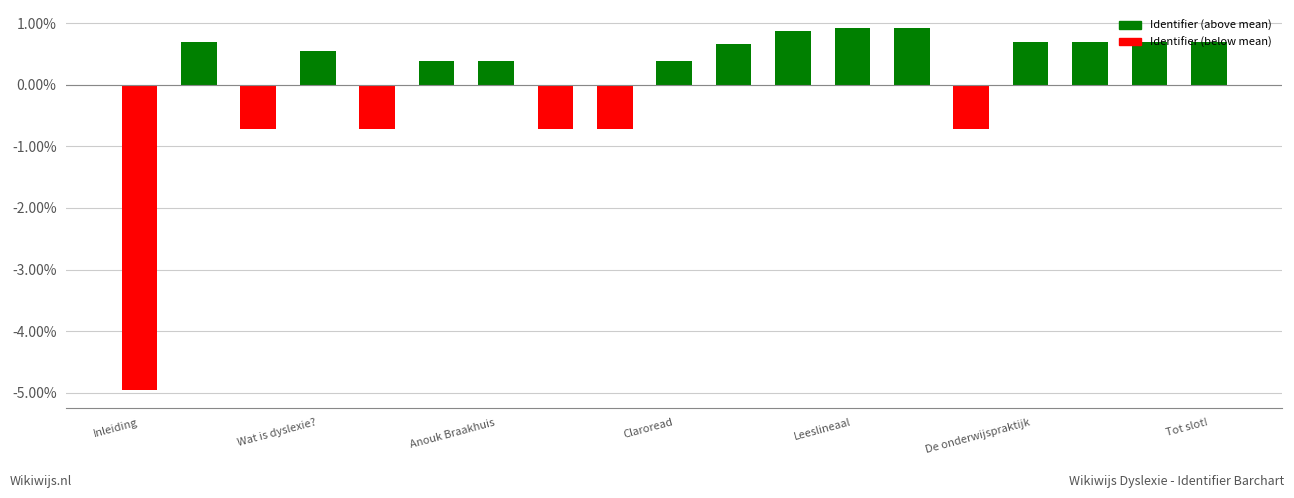

What is the maximum value shown in the chart?

0.9